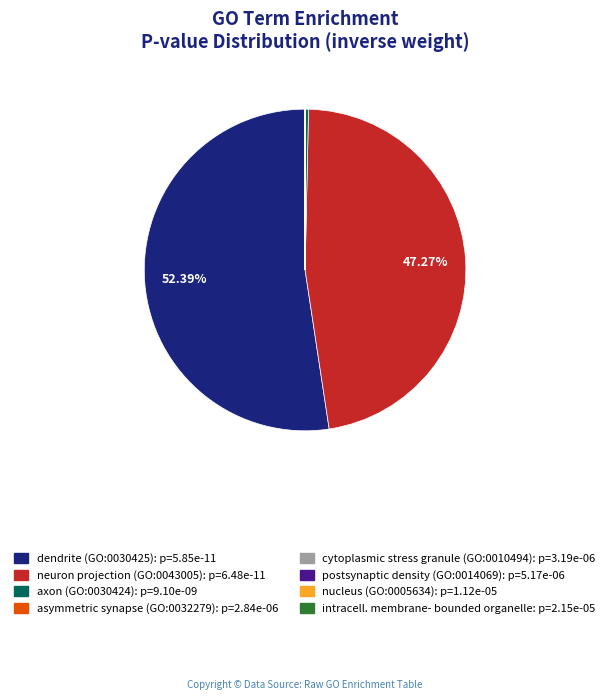

Is there any slice that represents more than half of the pie?

Yes